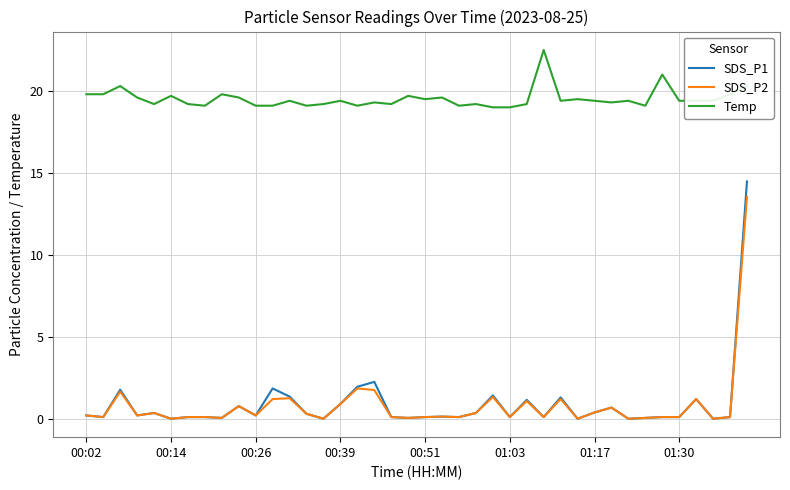

What is the maximum value for Temp?

22.5